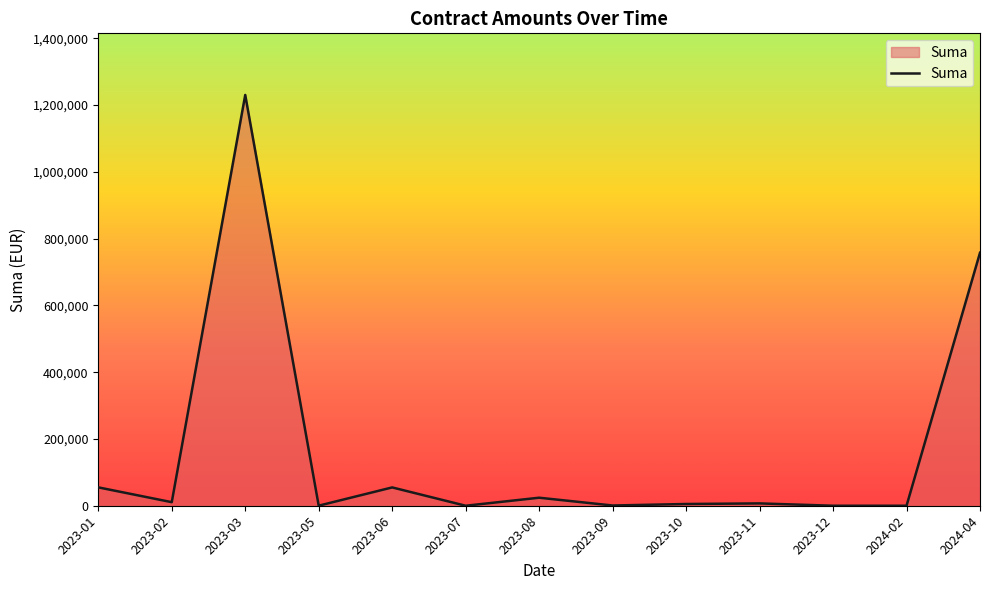

What is the difference between the maximum and minimum values?

1230000.0